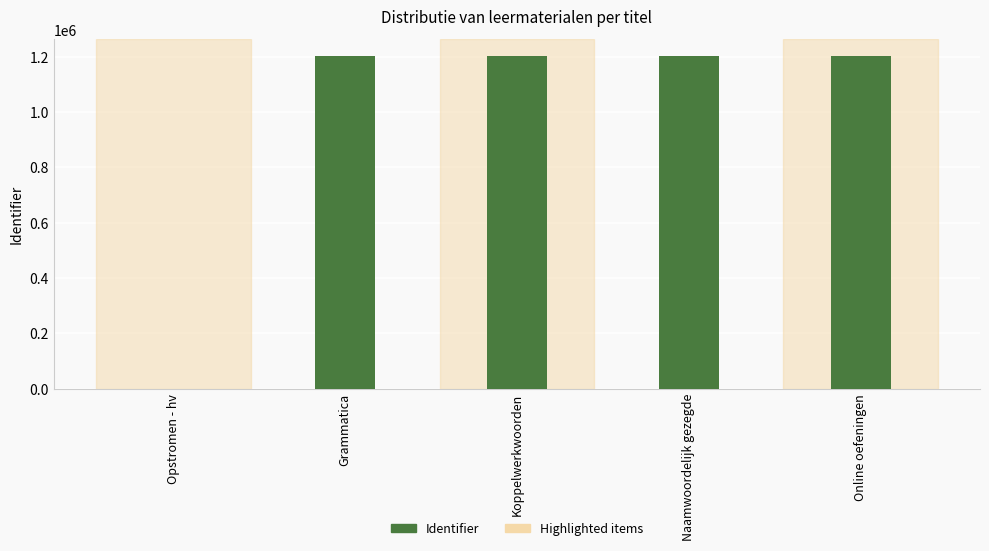

The value at Naamwoordelijk gezegde is 1847456. True or false?

False